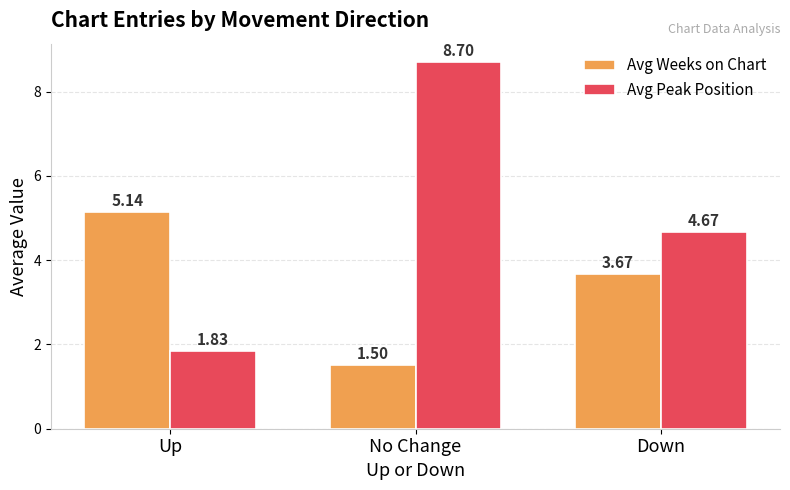

What is the spread (max minus min) of values at Down?

1.0